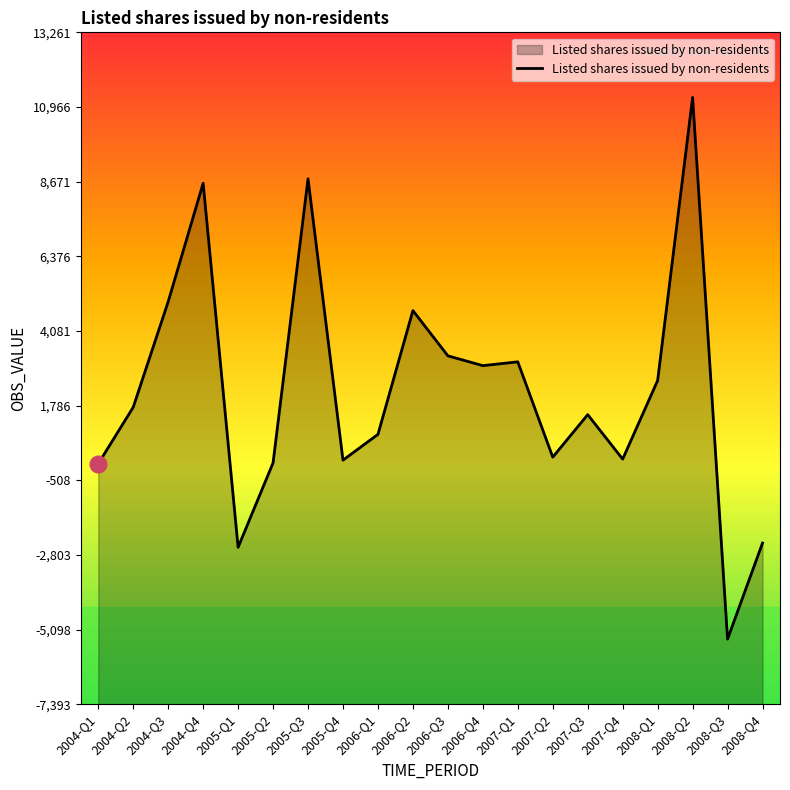

How many interior local valleys (lower than both neighbors) does the data have?

6